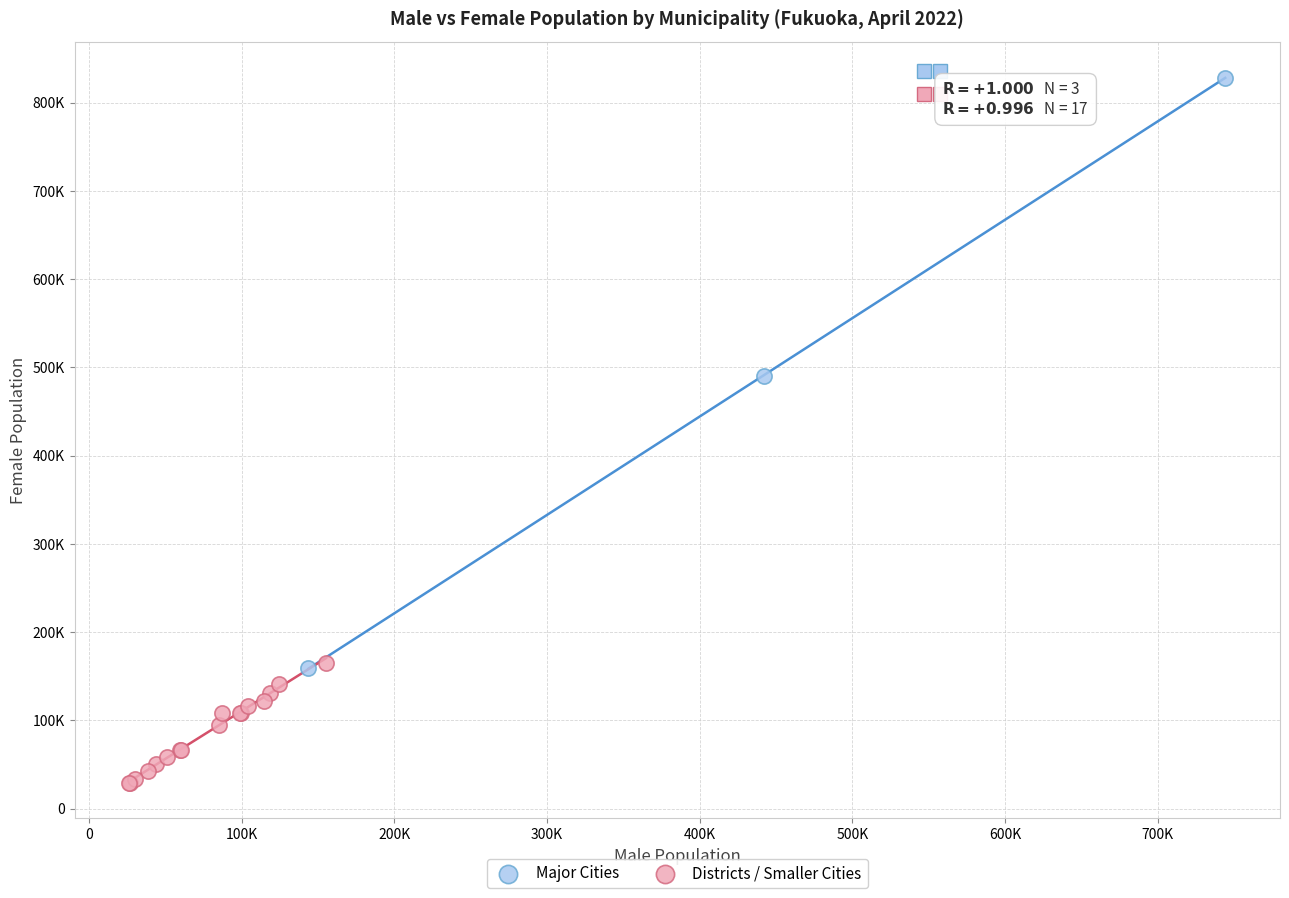

What are all the series names shown in the legend?

Major Cities, Districts / Smaller Cities